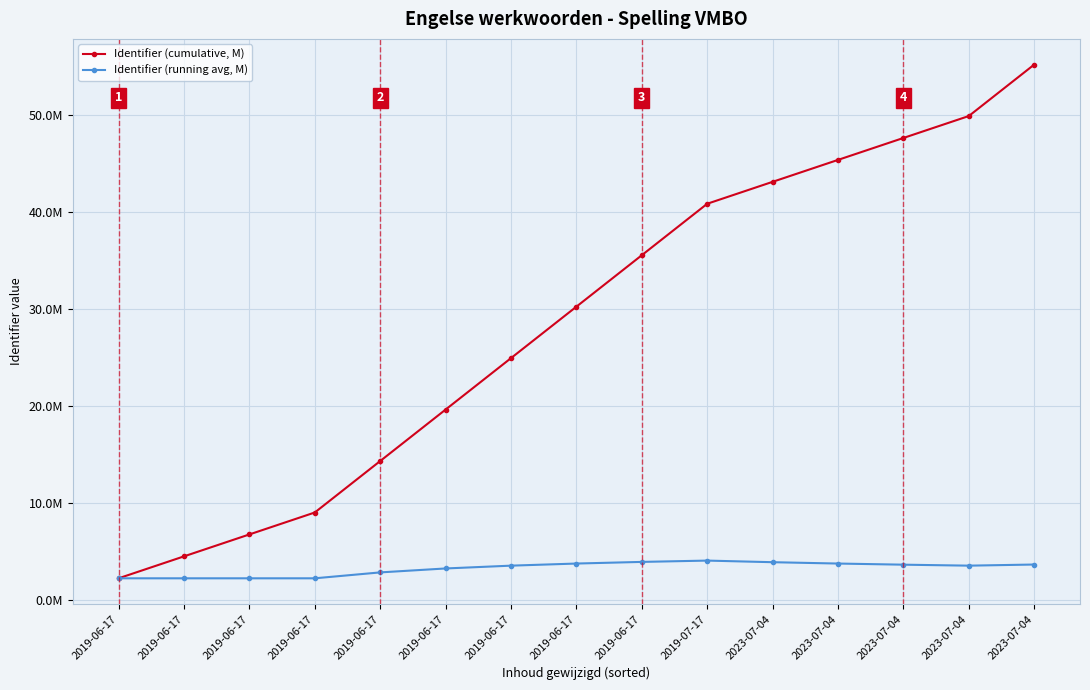

True or false: Identifier (running avg, M) and Identifier (cumulative, M) intersect in this chart.

False